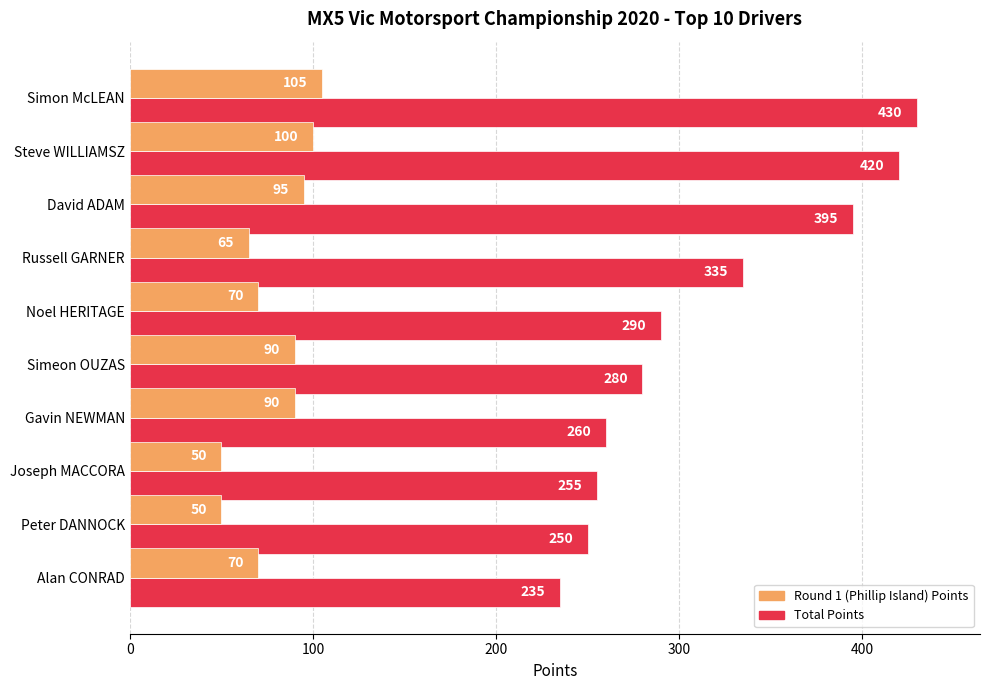

Count the number of data series in this chart.

2